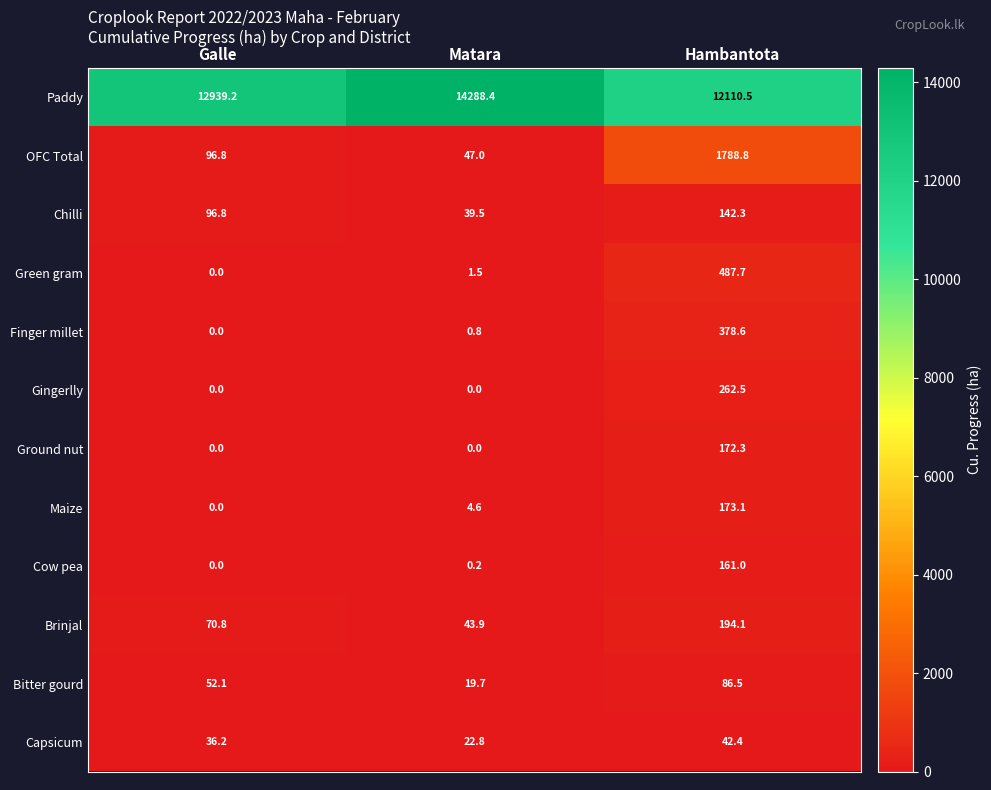

What is the difference between the Cow pea values at Matara and Hambantota?

160.8